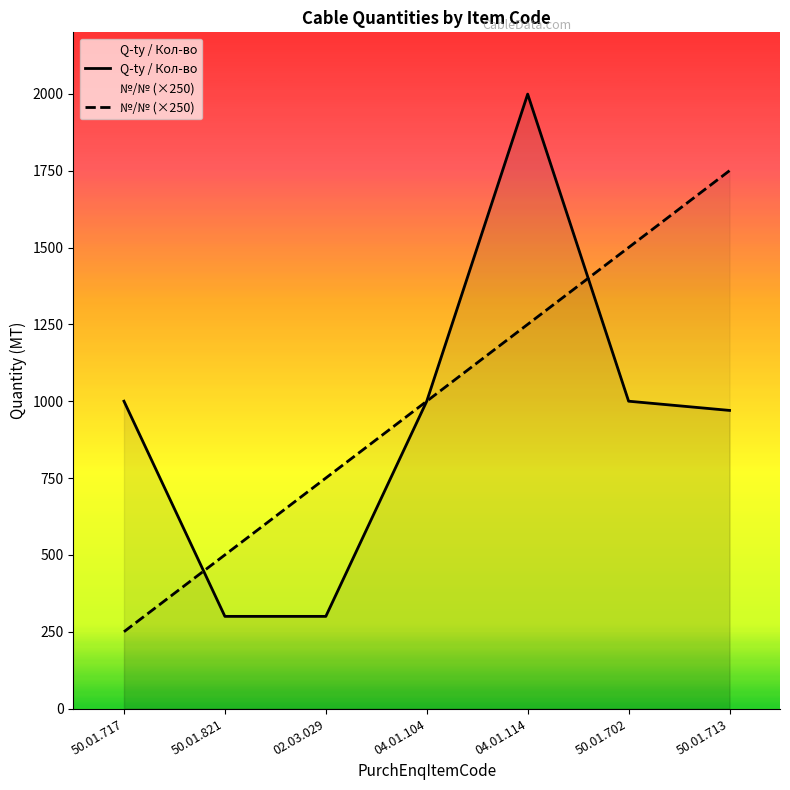

At which label does №/№ (×250) reach its minimum?

50.01.717